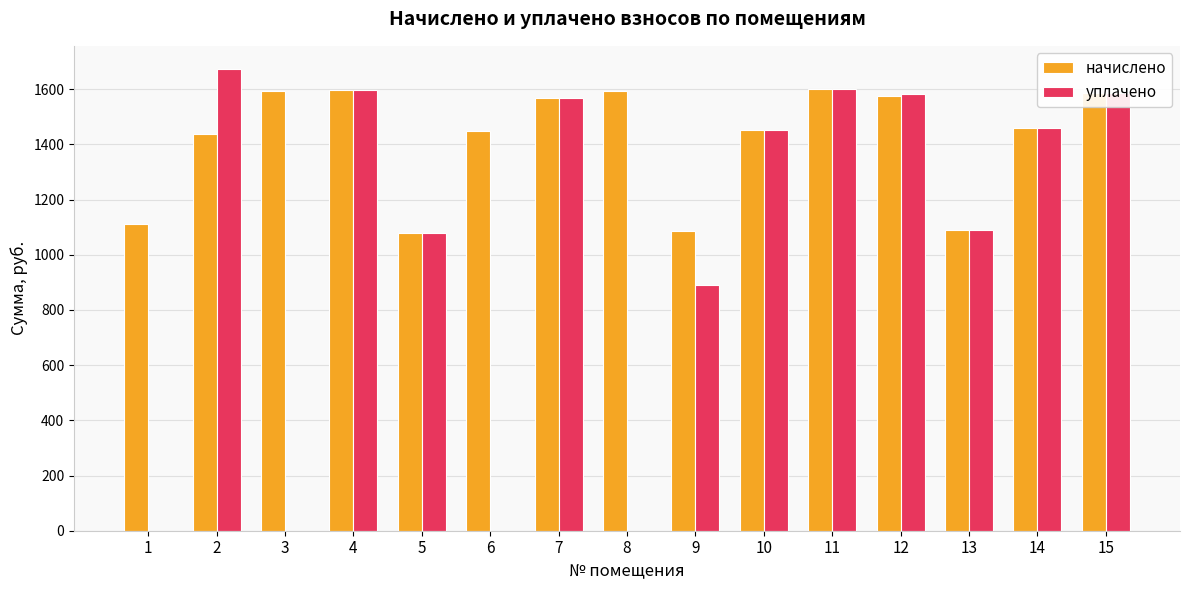

What is the highest value of the начислено series?

1600.6